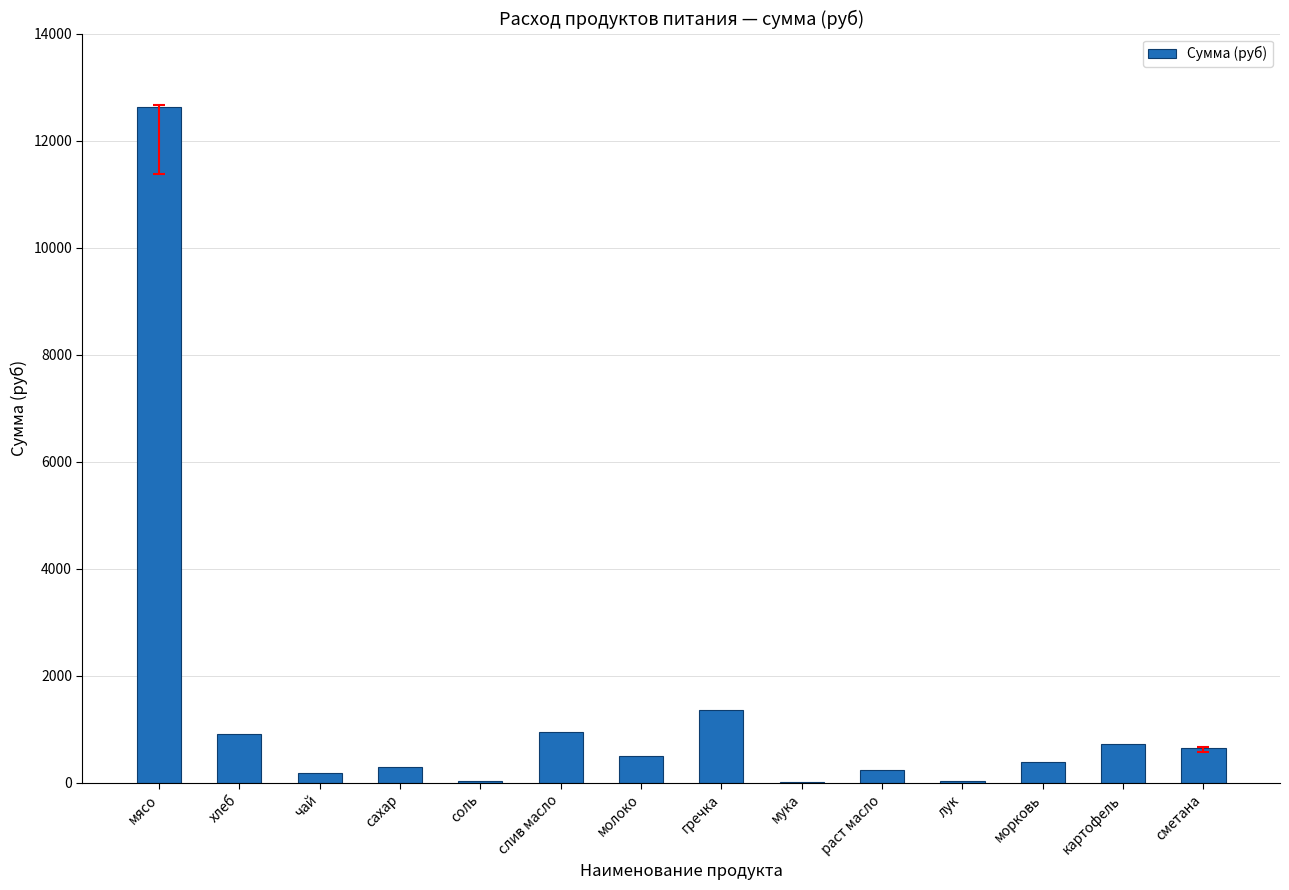

Which label corresponds to the largest value in the chart?

мясо